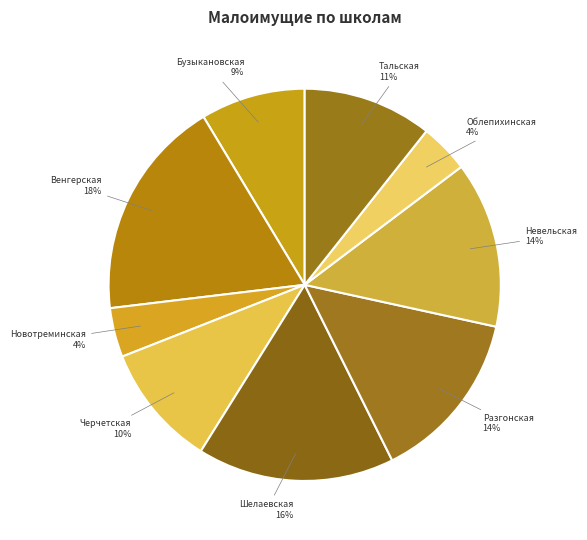

How many slices are in this pie chart?

9